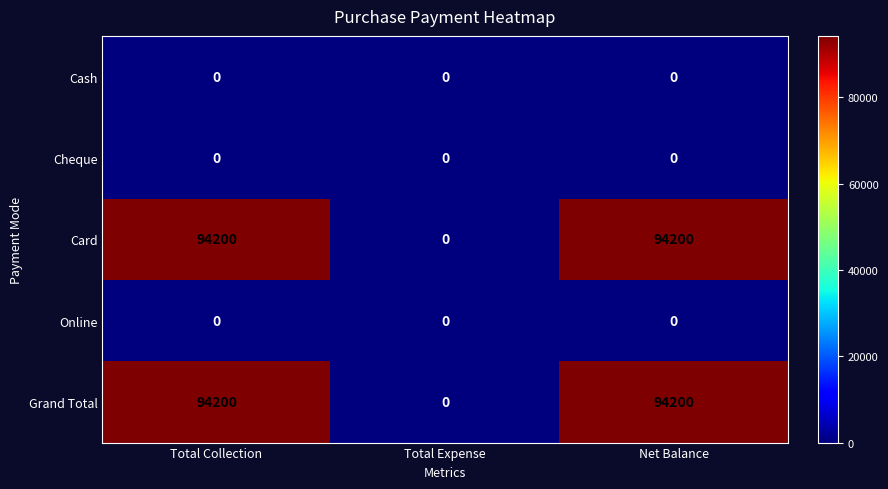

What is the maximum value shown in the chart?

94200